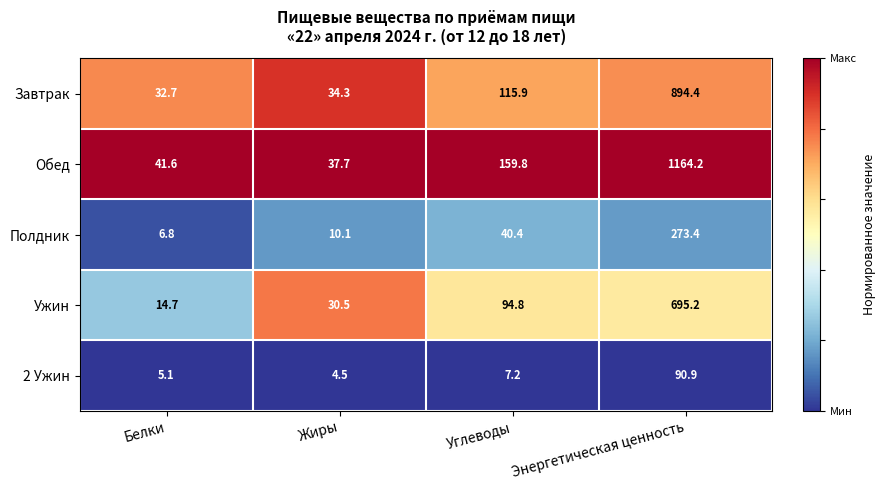

What value does the Обед series have at Жиры?

37.7